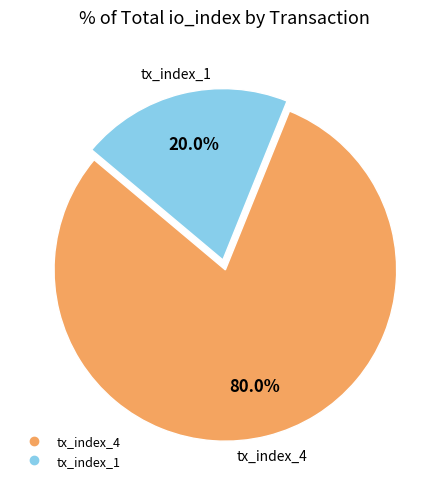

Rank the categories by value from highest to lowest.

tx_index_4, tx_index_1